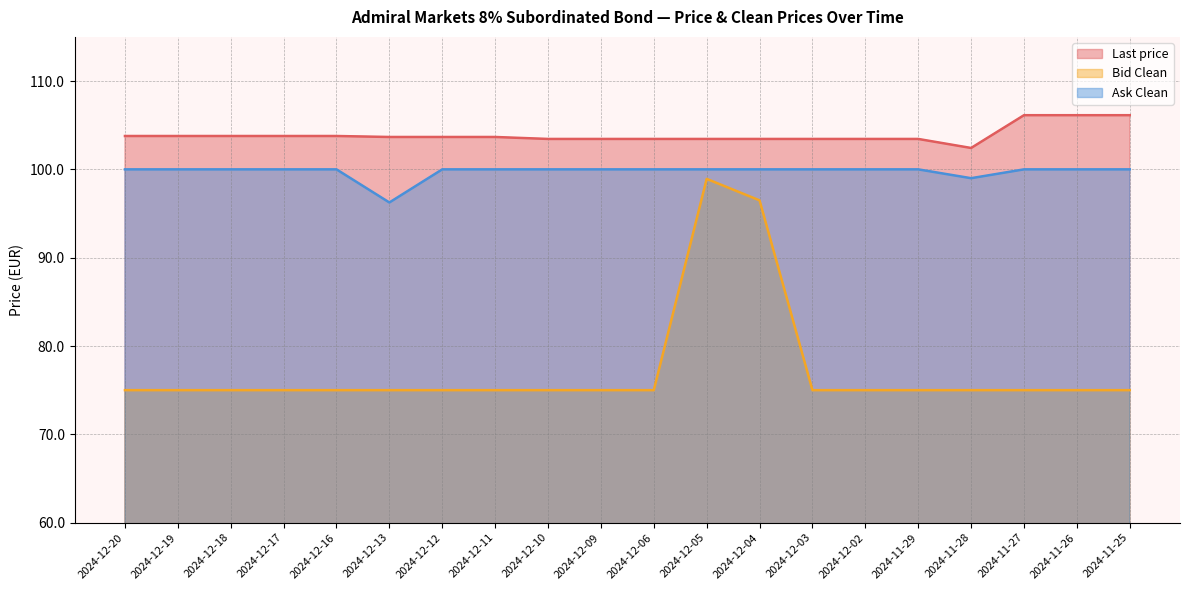

What is the sum of all Last price values?

2078.3